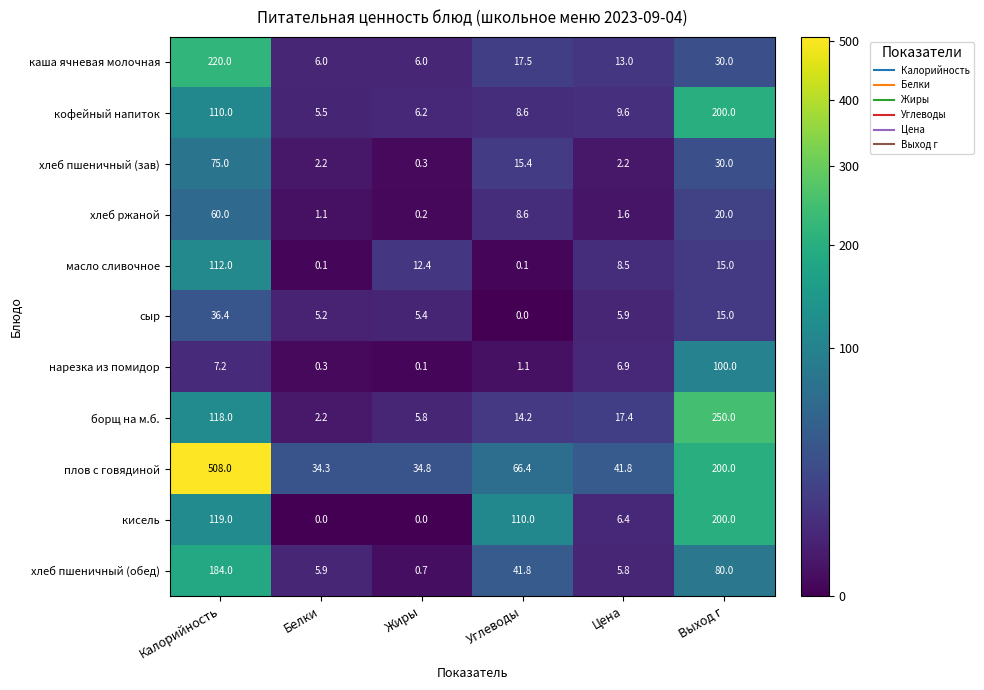

What is the sum of all кофейный напиток values?

339.9